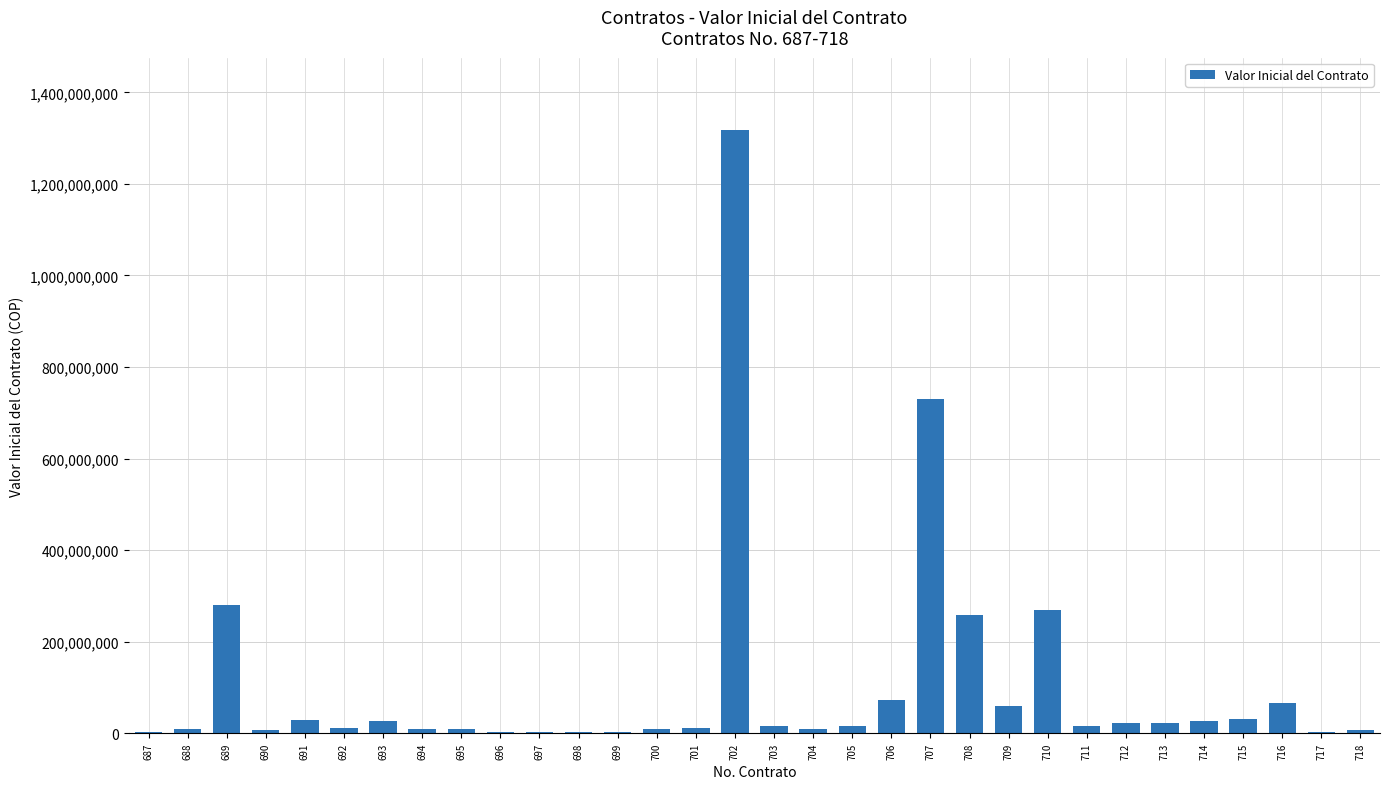

The value at 702 is 1317703000. True or false?

True